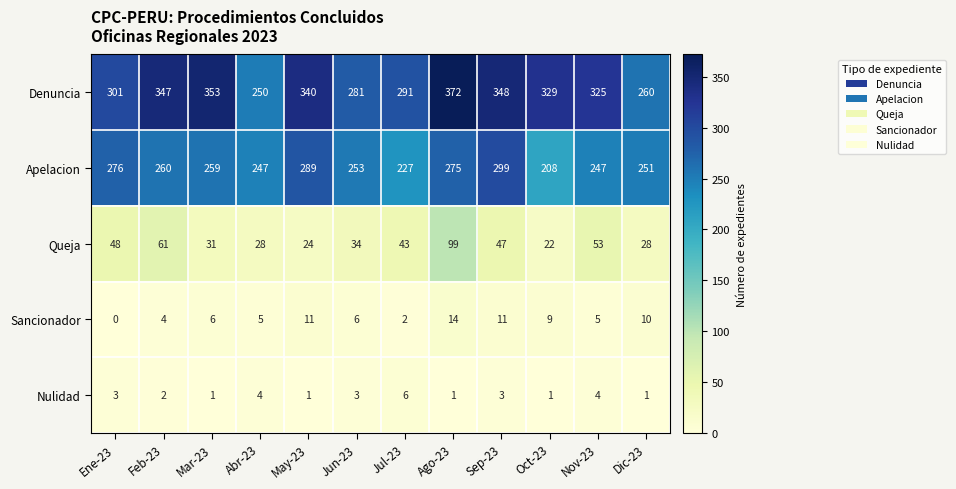

Rank the series by their maximum value, from highest to lowest.

Denuncia, Apelacion, Queja, Sancionador, Nulidad